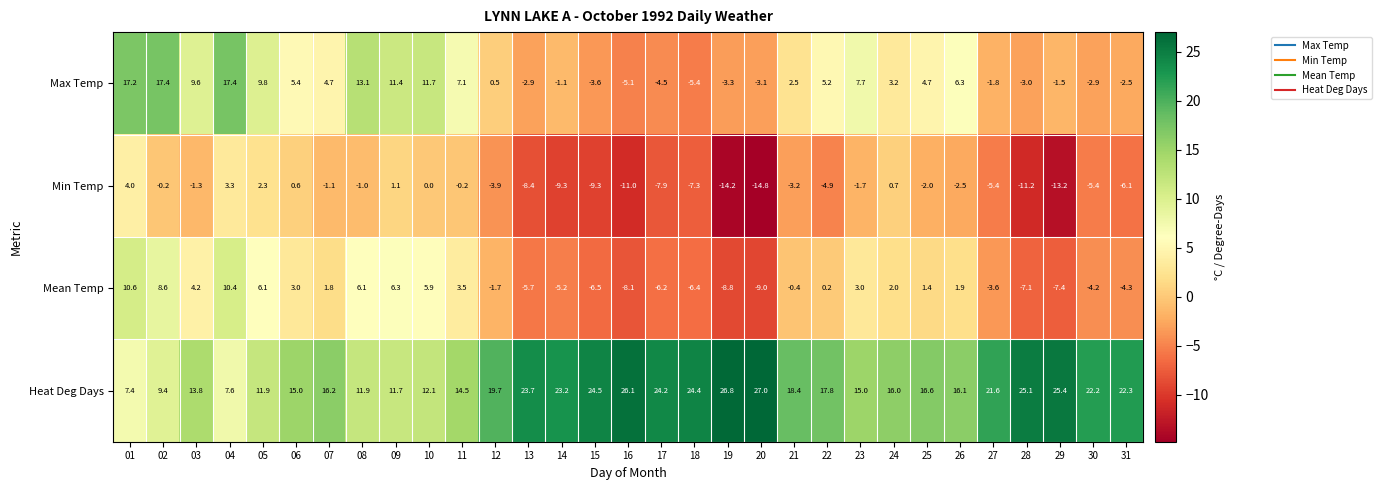

What is the difference between the Heat Deg Days values at 08 and 11?

2.6